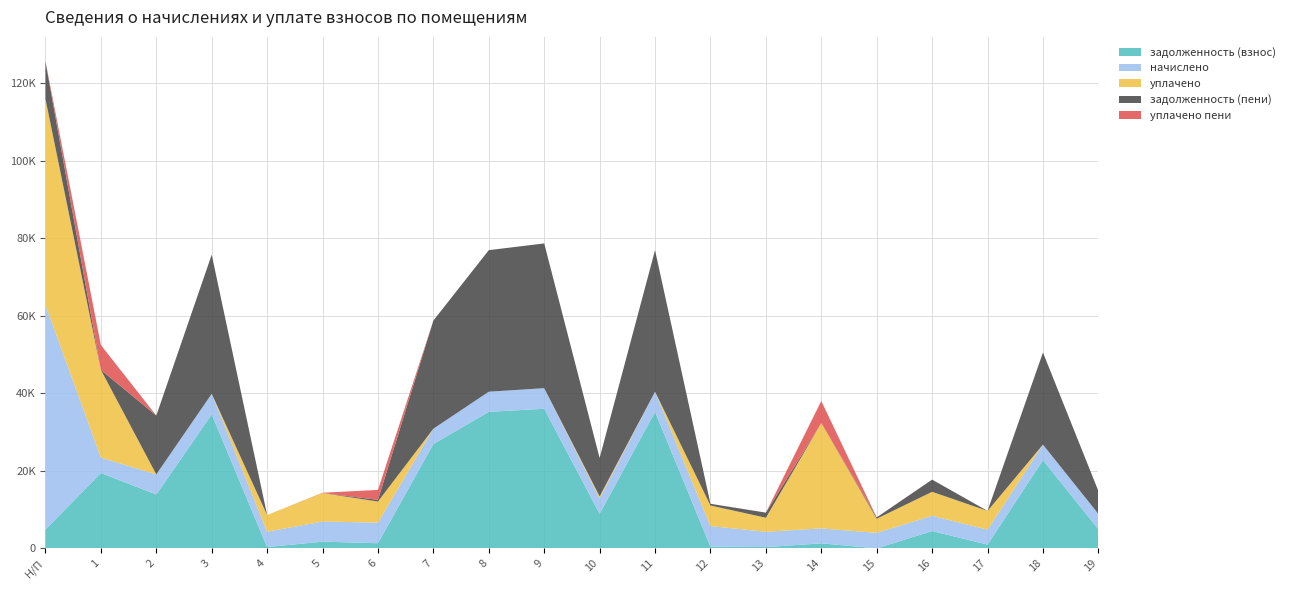

Reading left to right, what are all the values shown in this chart?

задолженность (взнос): 4828.2	19438.6	13880.8	34547.8	330.2	1729.0	1326.0	26892.6	35203.9	35997.8	8913.4	35203.9	442.0	328.9	1287.0	0.0	4454.4	964.7	22754.6	4931.7
начислено: 57938.4	3962.4	5187.0	5304.0	3962.4	5187.0	5304.0	3962.4	5187.0	5304.0	3962.4	5187.0	5304.0	3946.8	3861.0	3993.6	3946.8	3861.0	3993.6	3946.8
уплачено: 53110.2	22620.1	0.0	0.0	4292.8	7348.4	5440.6	0.0	0.0	0.0	525.0	0.0	5304.0	3617.9	27175.2	3646.0	6181.0	4823.4	0.0	0.0
задолженность (пени): 9656.4	0.0	15177.5	35873.8	0.4	0.0	442.0	27883.2	36500.6	37323.8	9904.0	36500.6	442.0	1315.6	0.0	348.6	3141.1	2.9	23753.0	5918.4
уплачено пени: 67.6	6402.4	0.0	0.0	0.0	75.2	2559.4	0.0	0.0	0.0	0.0	0.0	3.4	12.1	5675.9	0.0	0.0	18.2	0.0	0.0